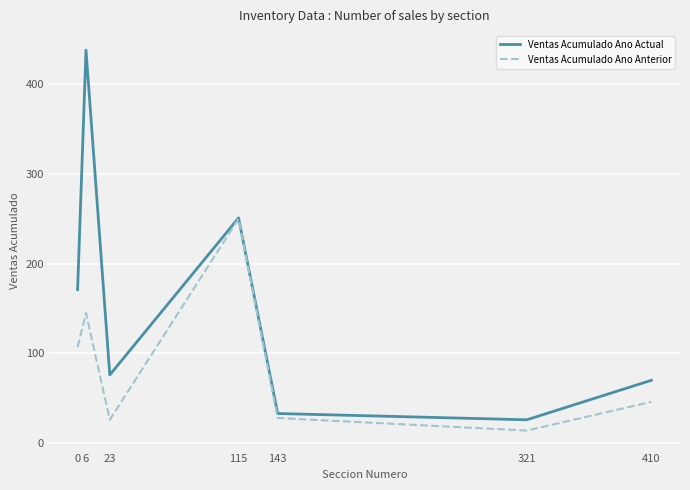

What is the sum of the Ventas Acumulado Ano Actual values at 6 and 321?

464